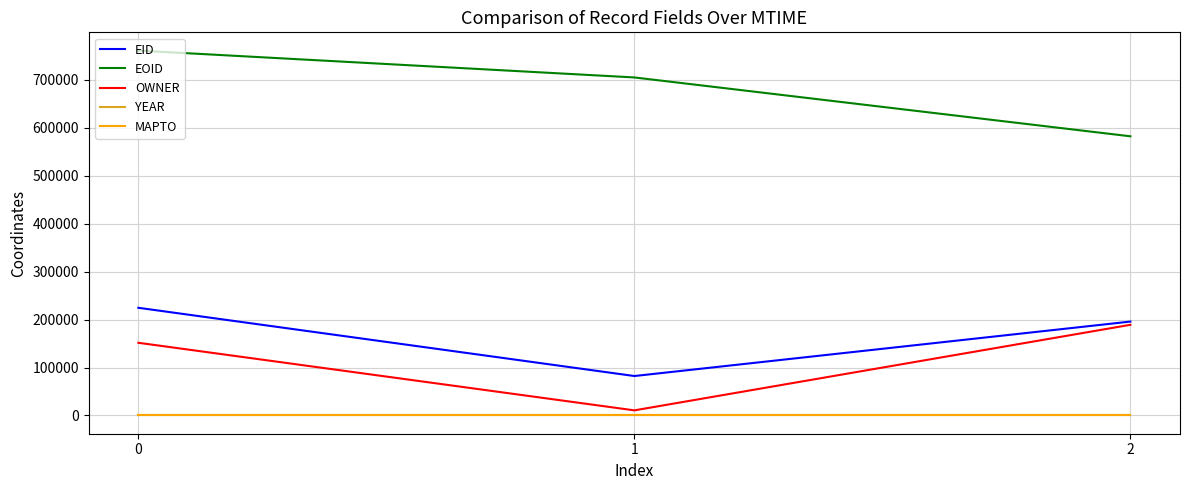

What is the difference between the maximum and minimum values in the OWNER series?

178441